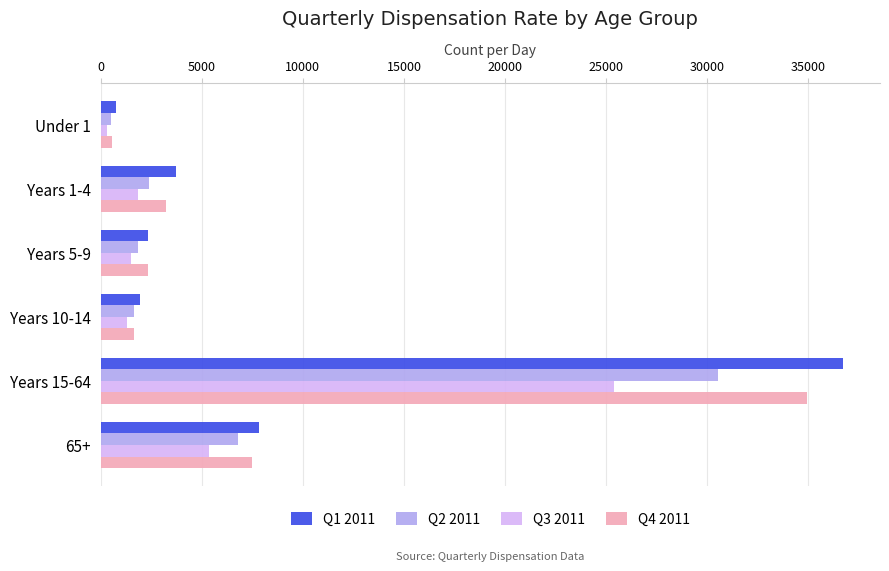

List the series in order of their peak value, lowest first.

Q3 2011, Q2 2011, Q4 2011, Q1 2011